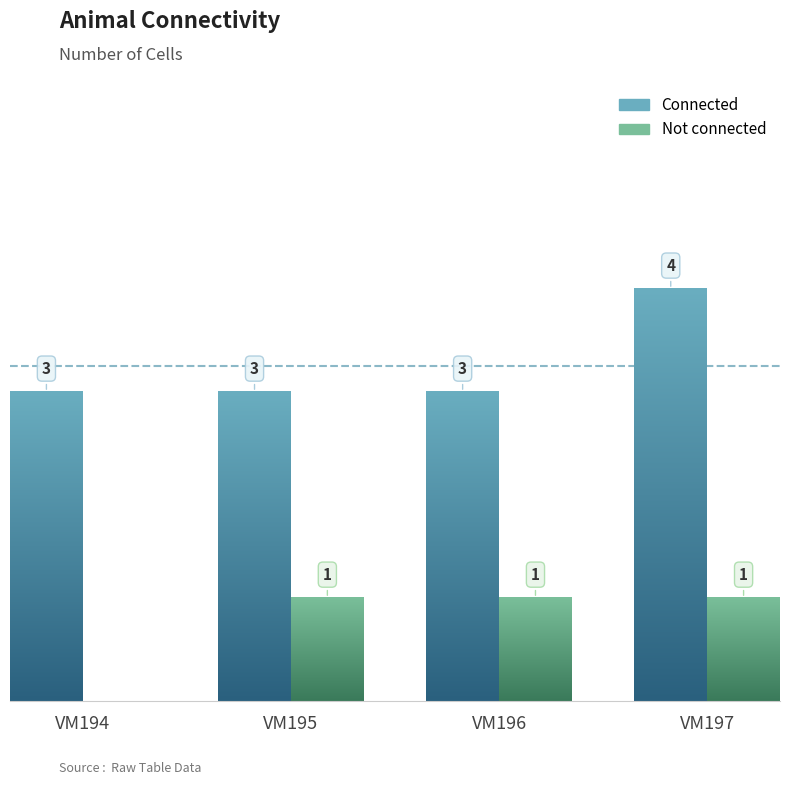

Rank the series by their average value, from highest to lowest.

Connected, Not connected